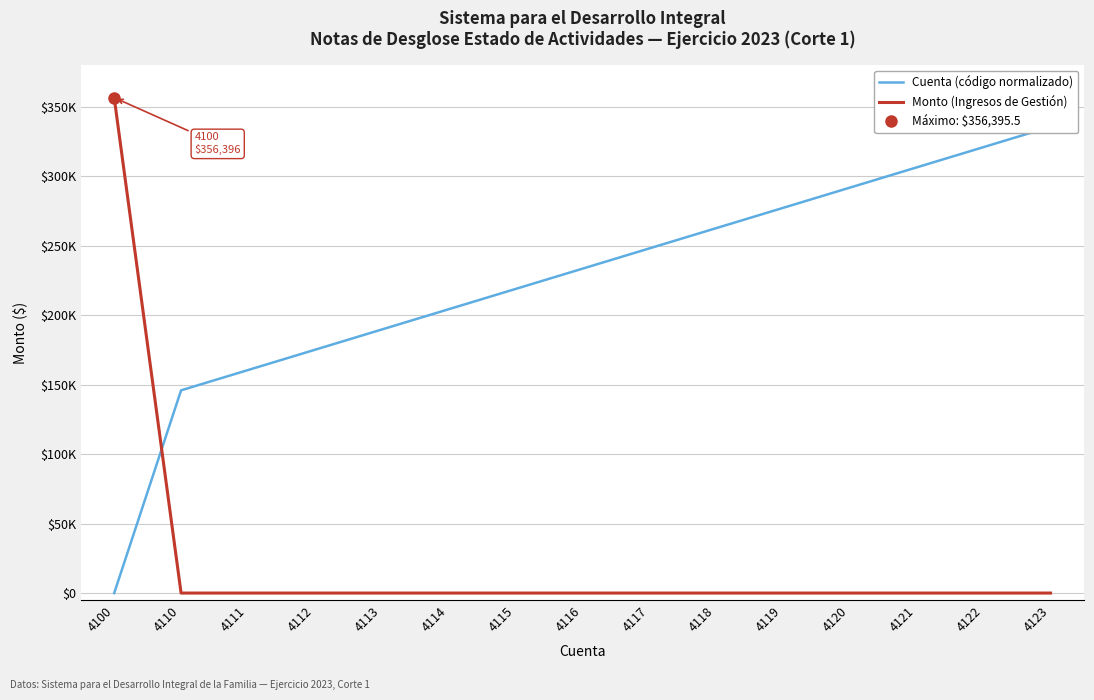

The Cuenta (código normalizado) series shows 153847.8 at 4118. True or false?

False